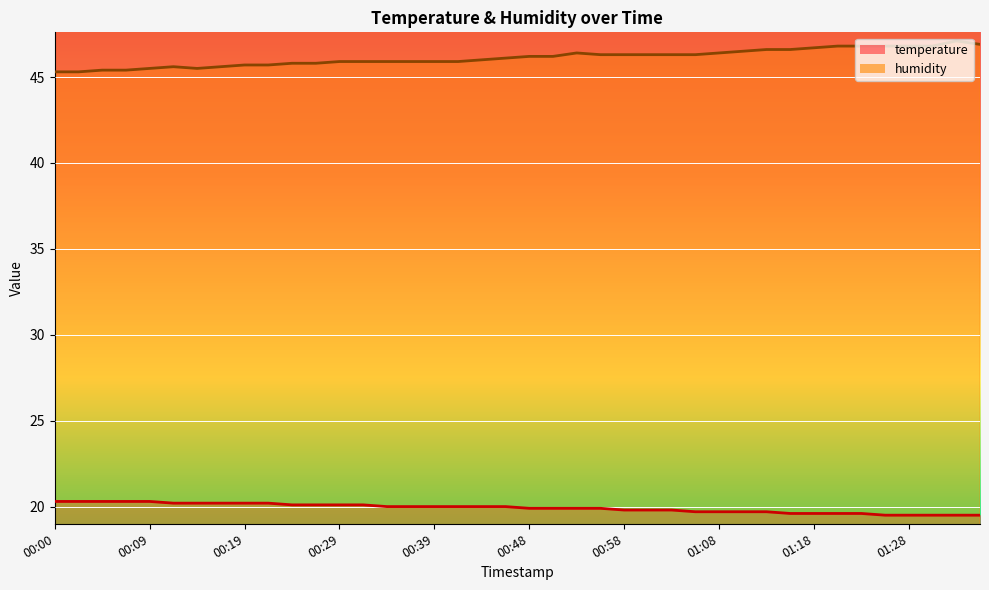

What is the label of the 1st point from the right?

01:35